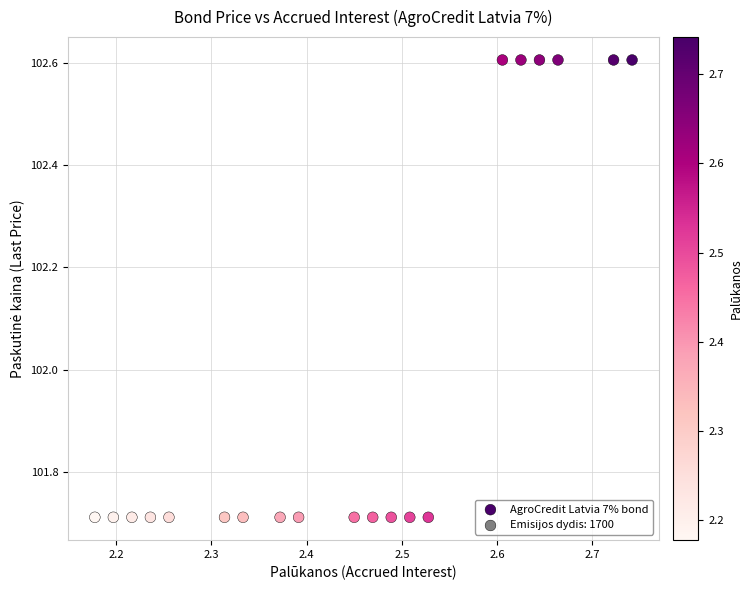

What is the range of X values (max minus min)?

0.6